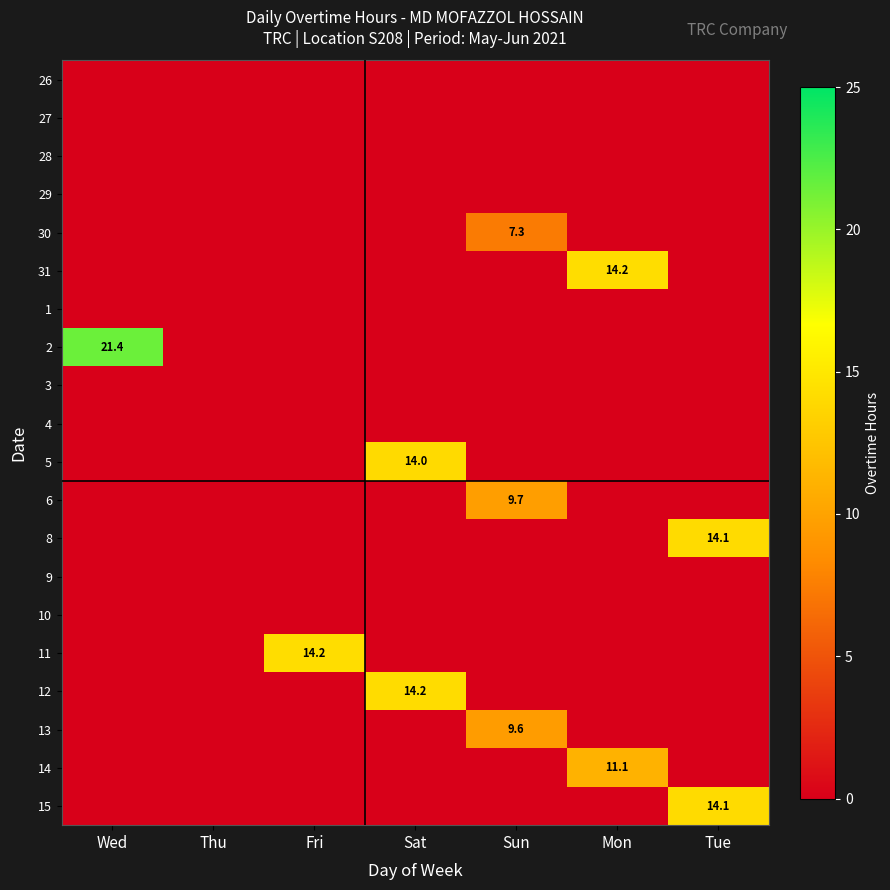

Is it true that 5 equals 14.0 at Sat?

True